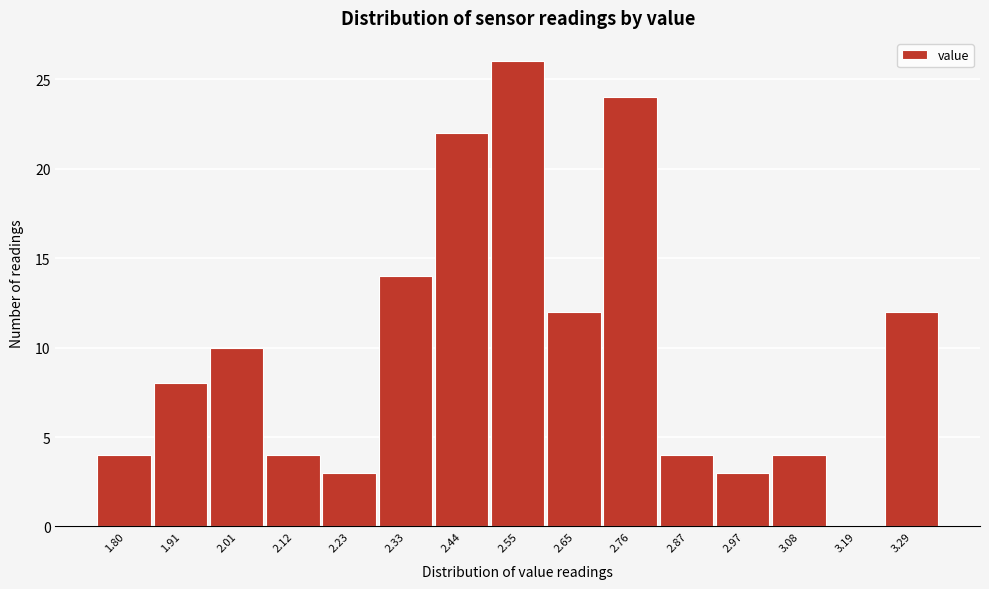

Reading left to right, transcribe all the data shown in this chart.

1.80=4	1.91=8	2.01=10	2.12=4	2.23=3	2.33=14	2.44=22	2.55=26	2.65=12	2.76=24	2.87=4	2.97=3	3.08=4	3.19=0	3.29=12